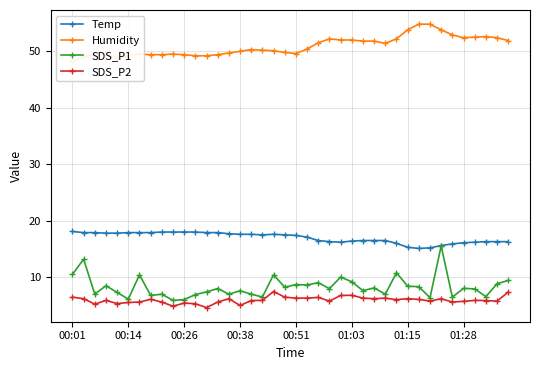

What is the minimum value for SDS_P1?

5.9